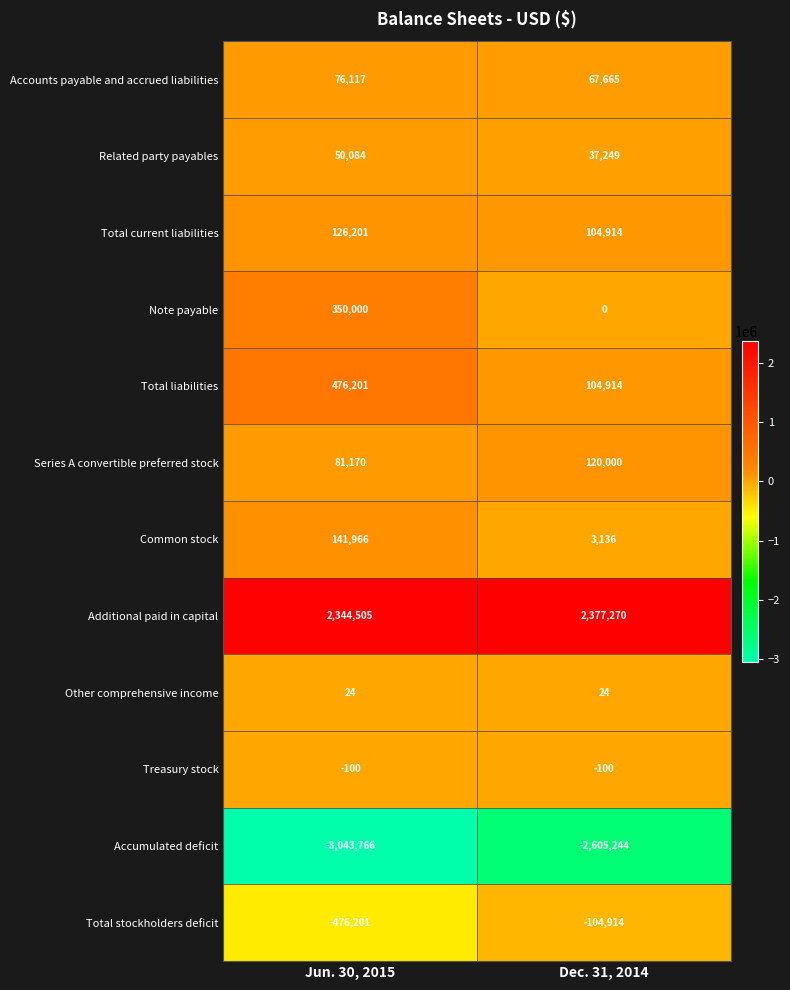

List the labels in order of Accumulated deficit value, smallest first.

Jun. 30, 2015, Dec. 31, 2014